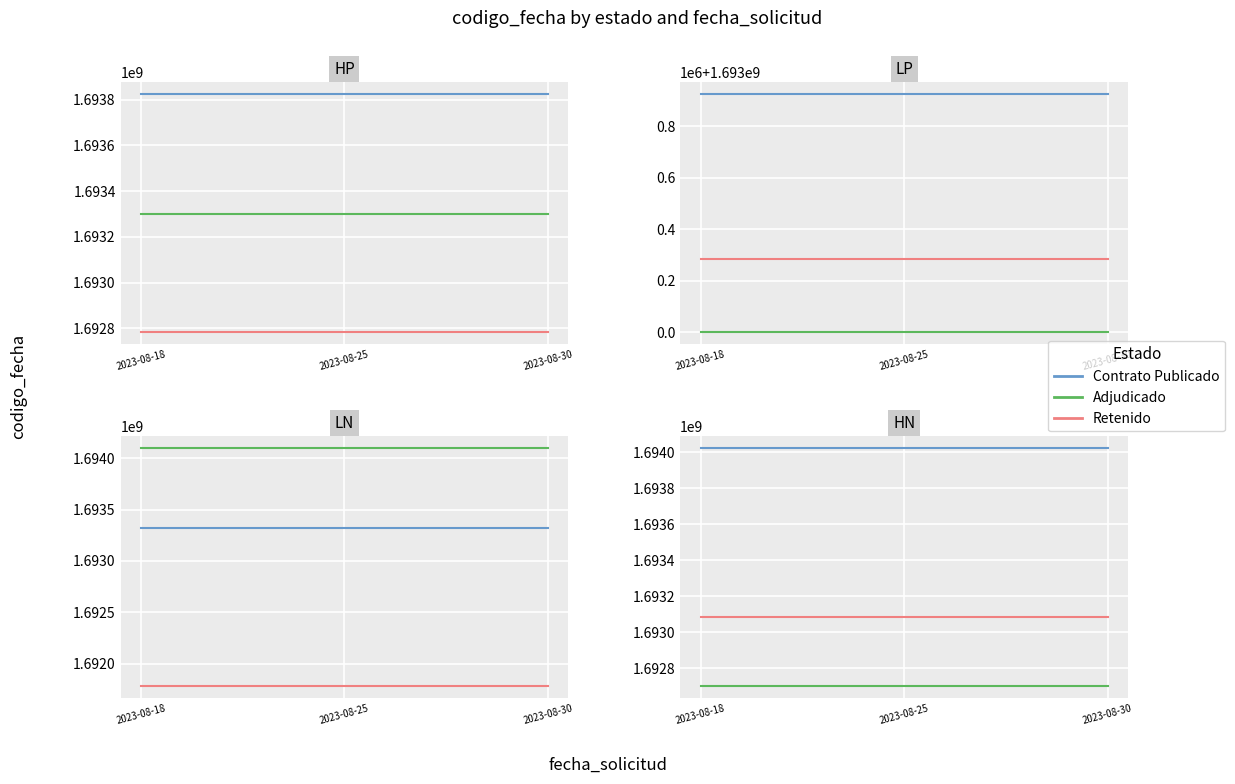

Is this an area chart (filled region under the line)?

No